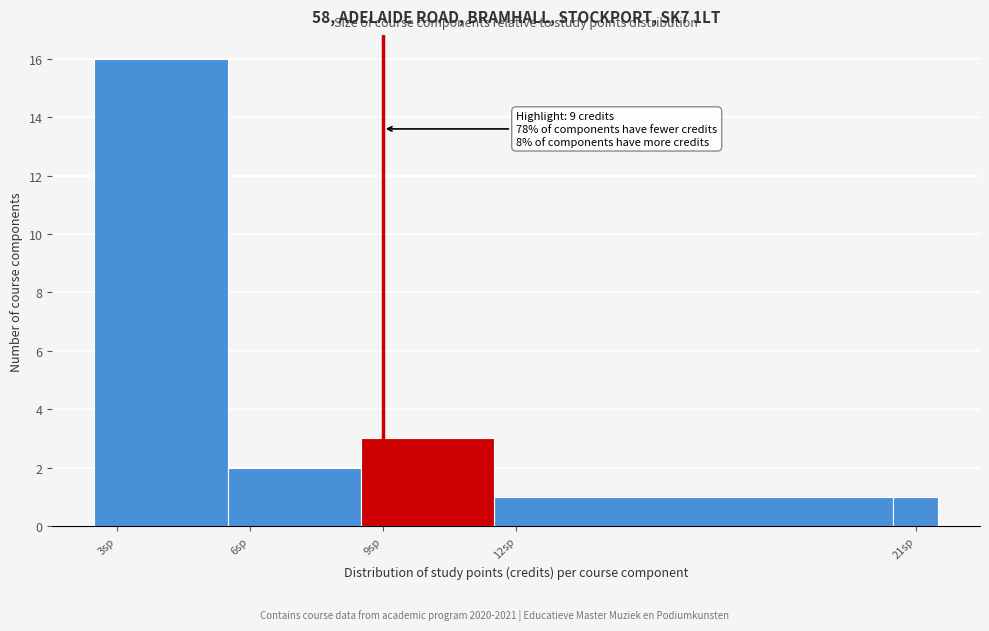

Read against the x-axis, roughly where is the centre of the tallest bar?

4.0